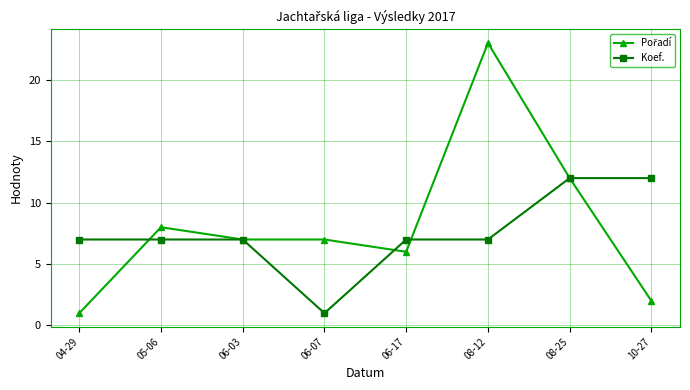

At which category does the chart reach its peak across all series?

08-12